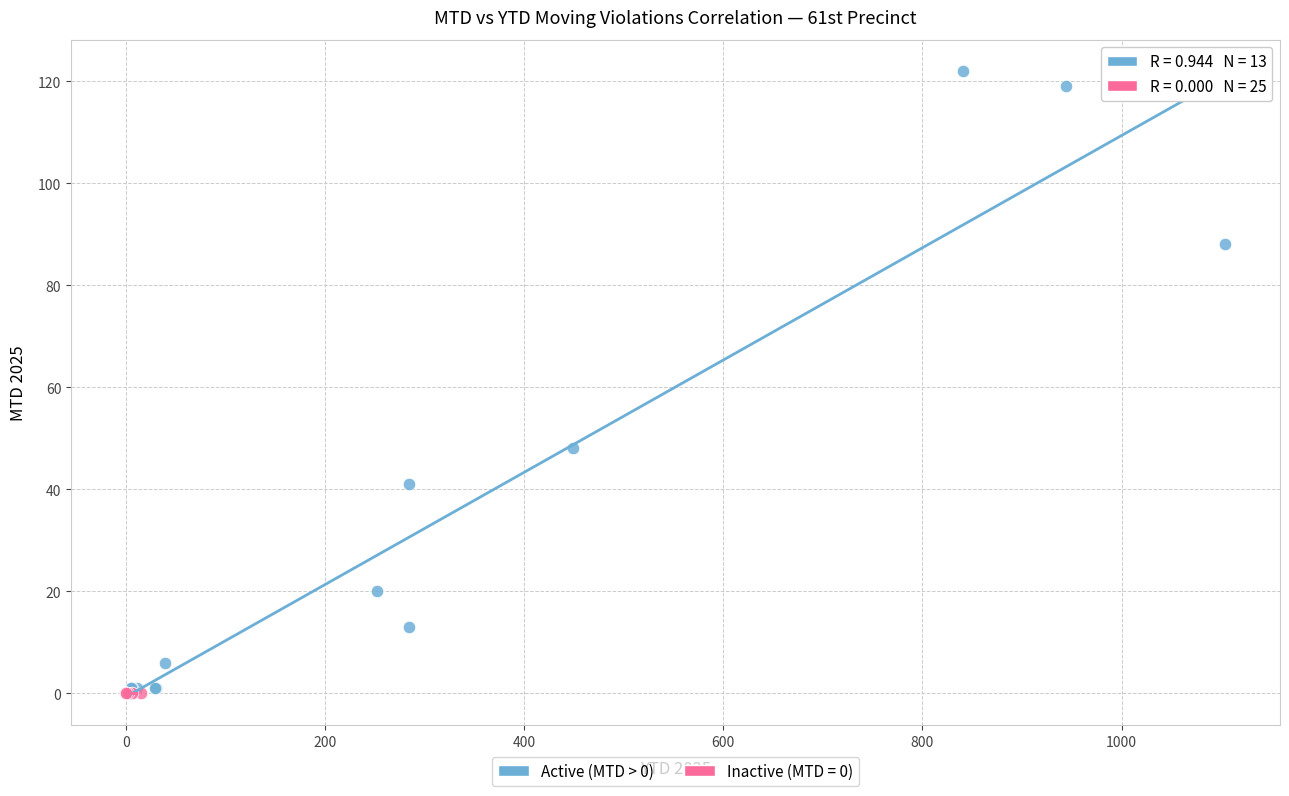

Which series contains the highest Y value?

Active (MTD > 0)